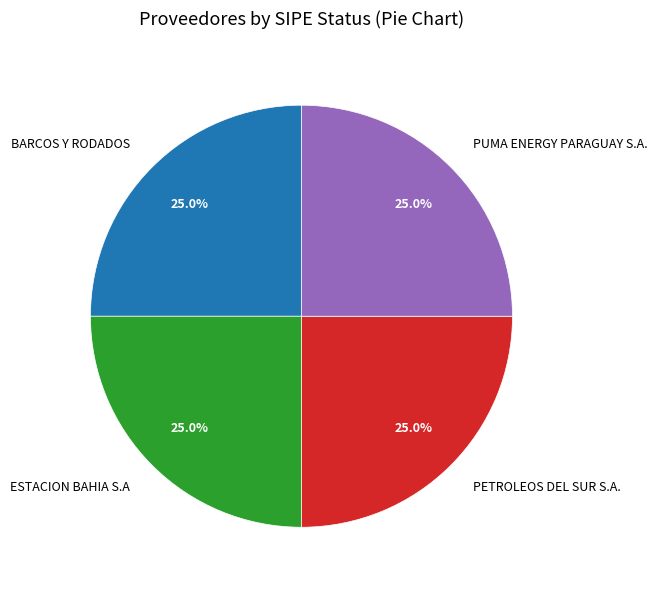

True or false: PUMA ENERGY PARAGUAY S.A. accounts for 35% of the total.

False